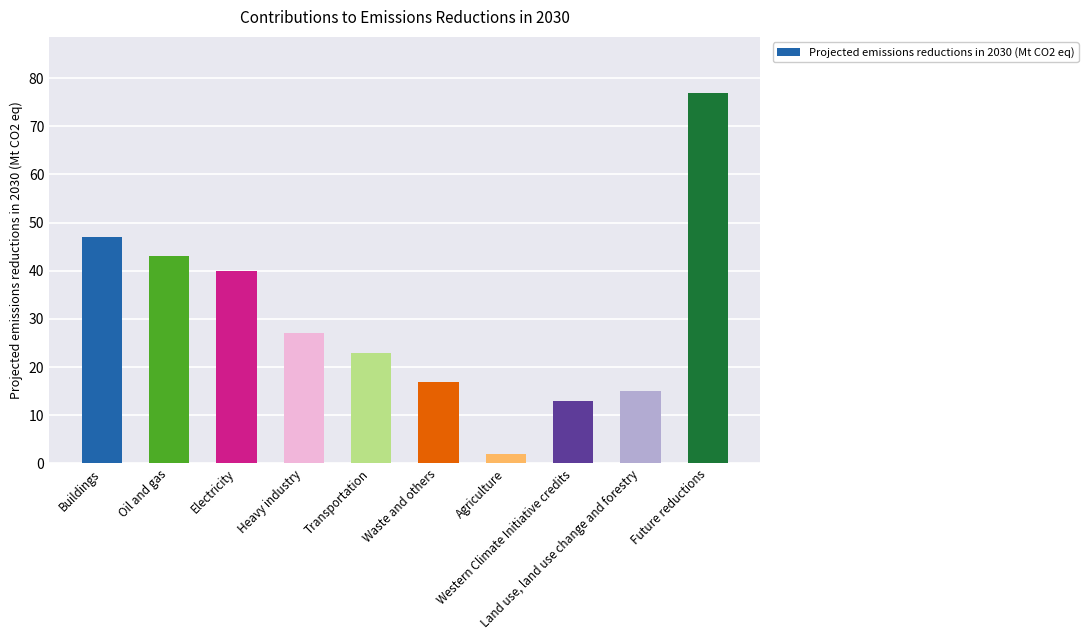

Which category has the lowest value across all series?

Agriculture